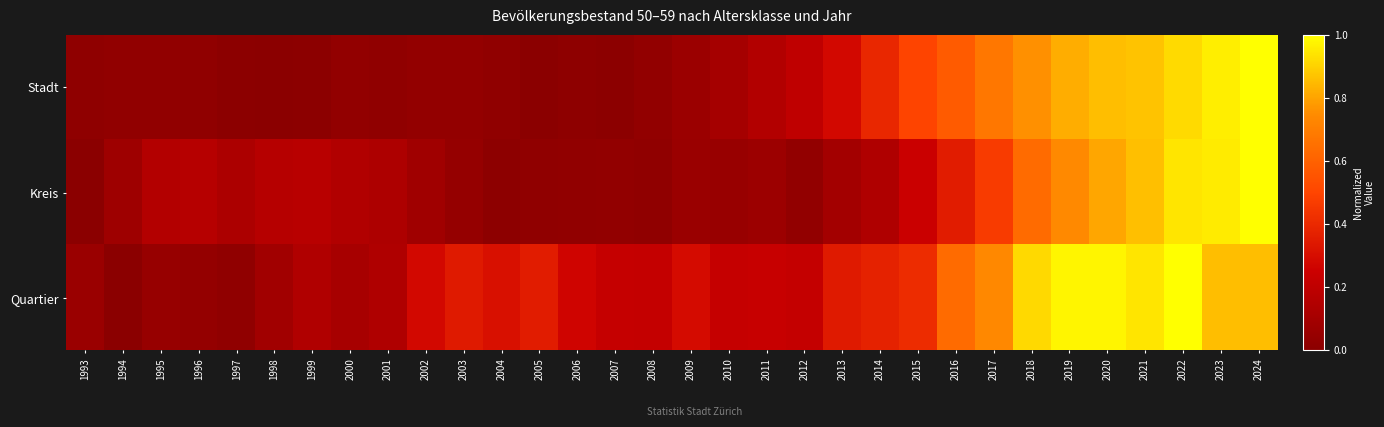

Reading right to left, transcribe all the data shown in this chart.

Stadt: 2024=1.0	2023=1.0	2022=0.9	2021=0.9	2020=0.9	2019=0.8	2018=0.8	2017=0.7	2016=0.6	2015=0.5	2014=0.4	2013=0.3	2012=0.2	2011=0.2	2010=0.1	2009=0.1	2008=0.0	2007=0.0	2006=0.0	2005=0.0	2004=0.0	2003=0.0	2002=0.0	2001=0.0	2000=0.0	1999=0.0	1998=0.0	1997=0.0	1996=0.0	1995=0.0	1994=0.0	1993=0.0
Kreis: 2024=1.0	2023=1.0	2022=0.9	2021=0.9	2020=0.8	2019=0.7	2018=0.6	2017=0.5	2016=0.4	2015=0.2	2014=0.1	2013=0.1	2012=0.0	2011=0.1	2010=0.1	2009=0.1	2008=0.0	2007=0.0	2006=0.0	2005=0.0	2004=0.0	2003=0.0	2002=0.1	2001=0.1	2000=0.2	1999=0.2	1998=0.2	1997=0.1	1996=0.2	1995=0.2	1994=0.1	1993=0.0
Quartier: 2024=0.9	2023=0.9	2022=1.0	2021=0.9	2020=1.0	2019=1.0	2018=0.9	2017=0.7	2016=0.6	2015=0.4	2014=0.4	2013=0.3	2012=0.2	2011=0.2	2010=0.2	2009=0.3	2008=0.2	2007=0.2	2006=0.3	2005=0.4	2004=0.3	2003=0.3	2002=0.3	2001=0.1	2000=0.1	1999=0.1	1998=0.1	1997=0.0	1996=0.0	1995=0.0	1994=0.0	1993=0.1